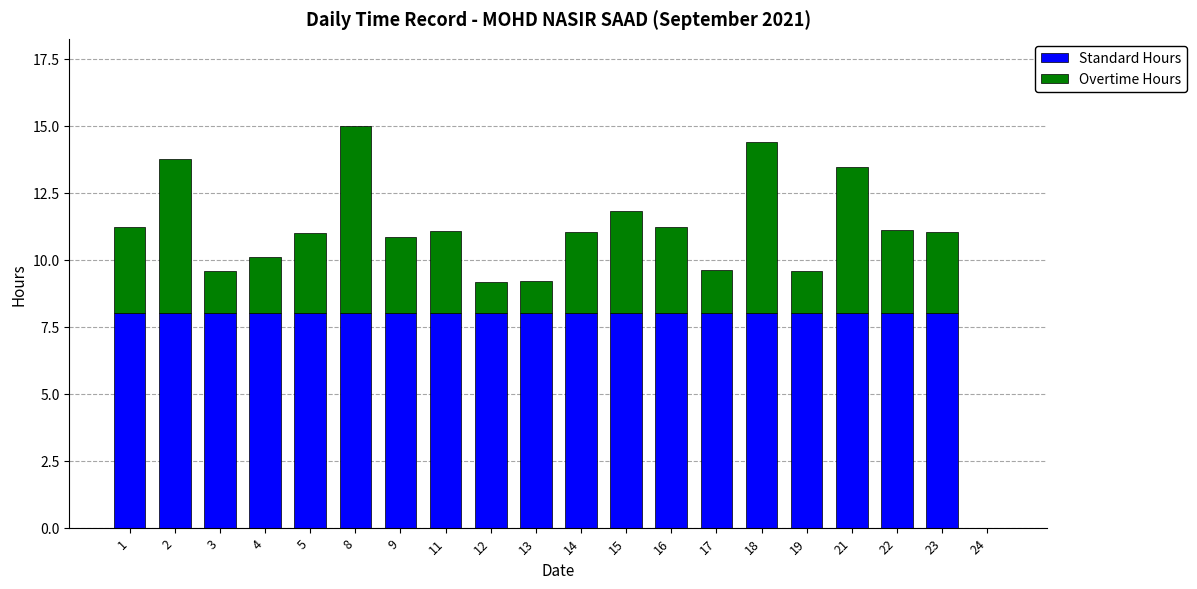

What is the sum of the Standard Hours values at 16 and 4?

16.0